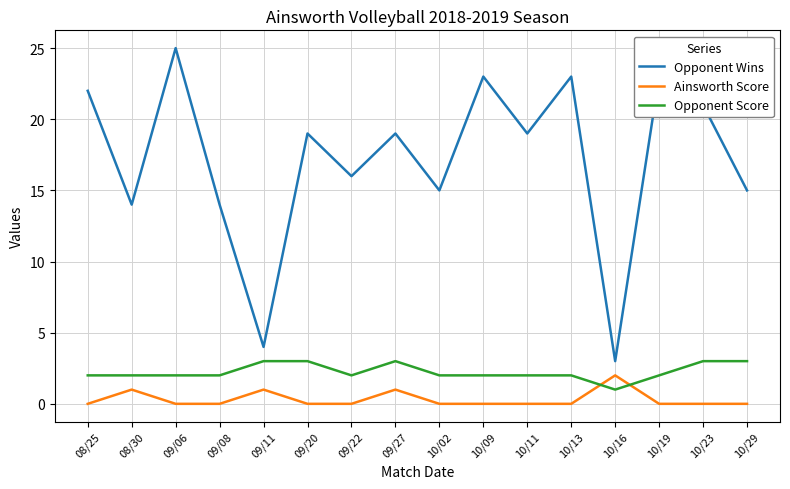

Reading right to left, extract all data points from this chart.

Opponent Wins: 10/29=15	10/23=21	10/19=23	10/16=3	10/13=23	10/11=19	10/09=23	10/02=15	09/27=19	09/22=16	09/20=19	09/11=4	09/08=14	09/06=25	08/30=14	08/25=22
Ainsworth Score: 10/29=0	10/23=0	10/19=0	10/16=2	10/13=0	10/11=0	10/09=0	10/02=0	09/27=1	09/22=0	09/20=0	09/11=1	09/08=0	09/06=0	08/30=1	08/25=0
Opponent Score: 10/29=3	10/23=3	10/19=2	10/16=1	10/13=2	10/11=2	10/09=2	10/02=2	09/27=3	09/22=2	09/20=3	09/11=3	09/08=2	09/06=2	08/30=2	08/25=2